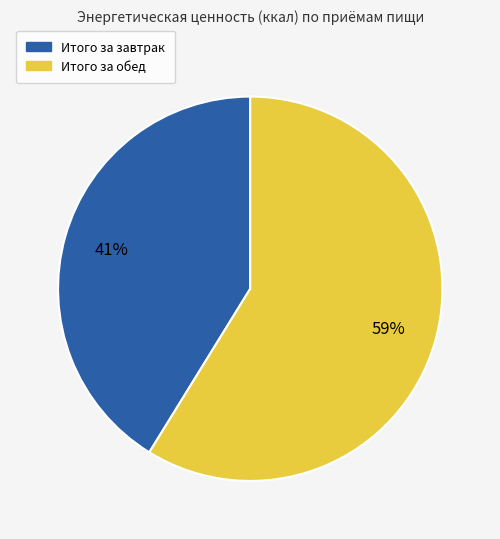

To the nearest percent, what is the difference between the largest and smallest slice percentages?

18%